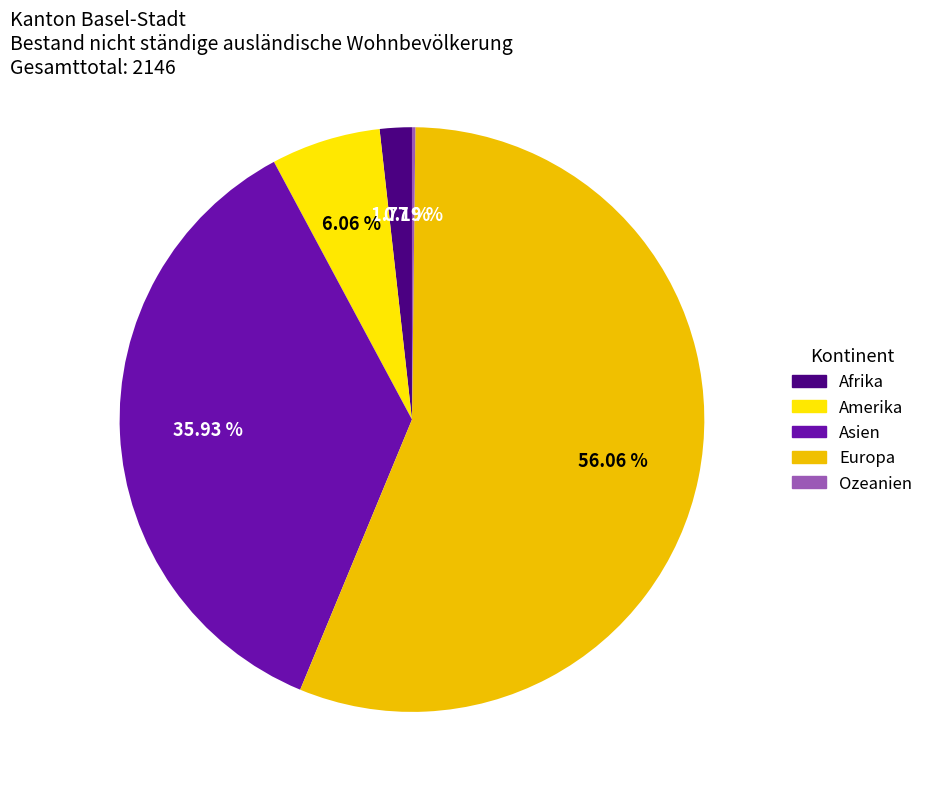

Which category accounts for the majority?

Europa